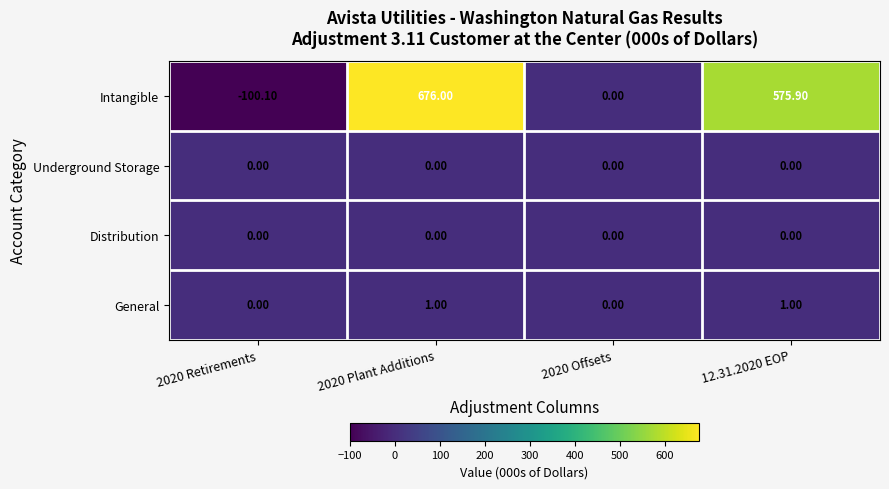

At which category is the sum across all series the highest?

2020 Plant Additions